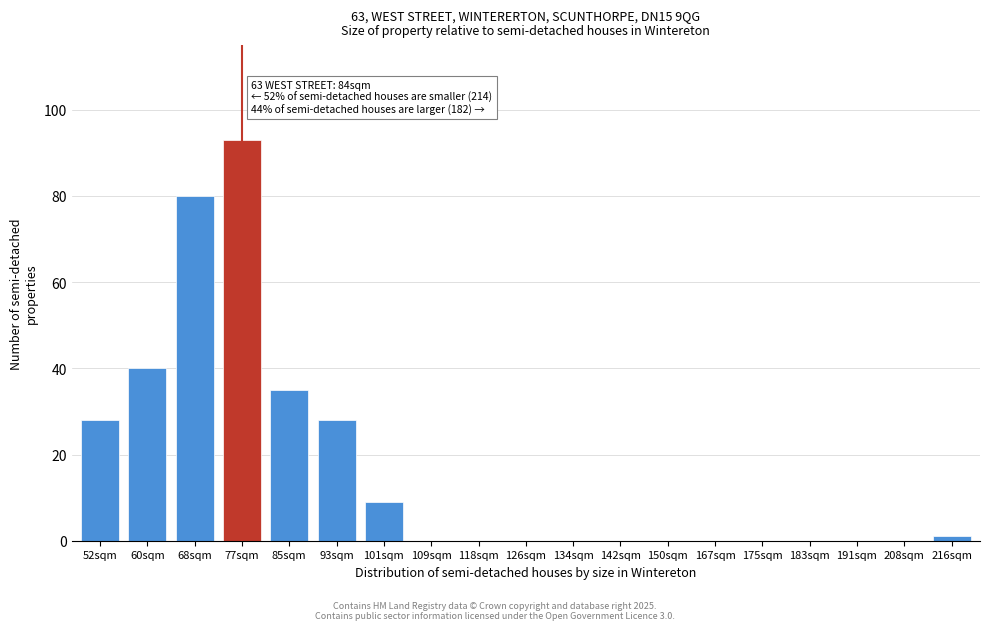

Reading left to right, what are all the values shown in this chart?

52sqm=28	60sqm=40	68sqm=80	77sqm=93	85sqm=35	93sqm=28	101sqm=9	109sqm=0	118sqm=0	126sqm=0	134sqm=0	142sqm=0	150sqm=0	167sqm=0	175sqm=0	183sqm=0	191sqm=0	208sqm=0	216sqm=1